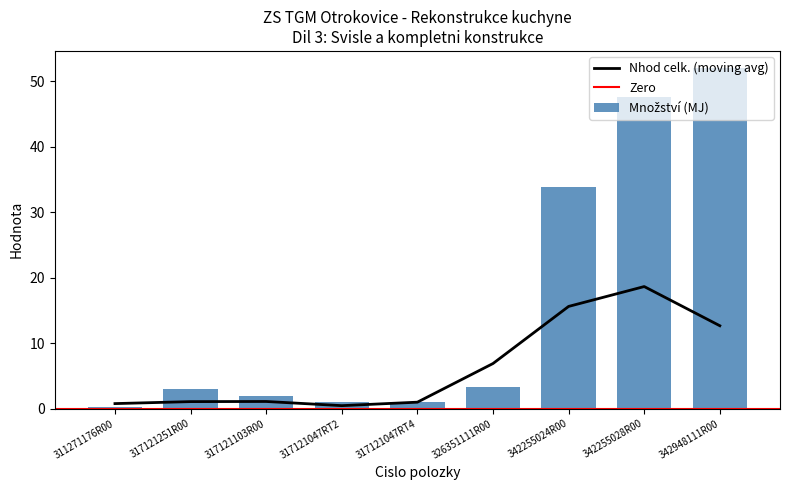

At which category does the chart reach its peak across all series?

342948111R00